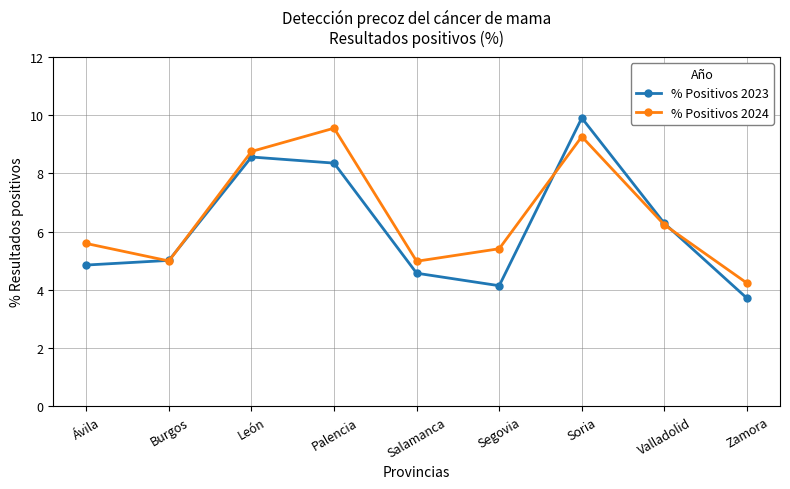

Count the number of data series in this chart.

2